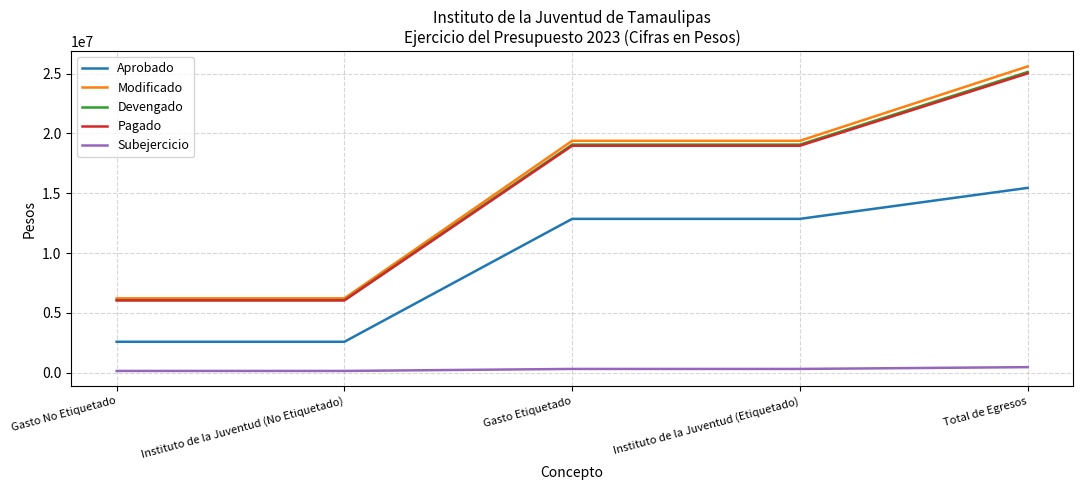

True or false: Pagado and Subejercicio intersect in this chart.

False